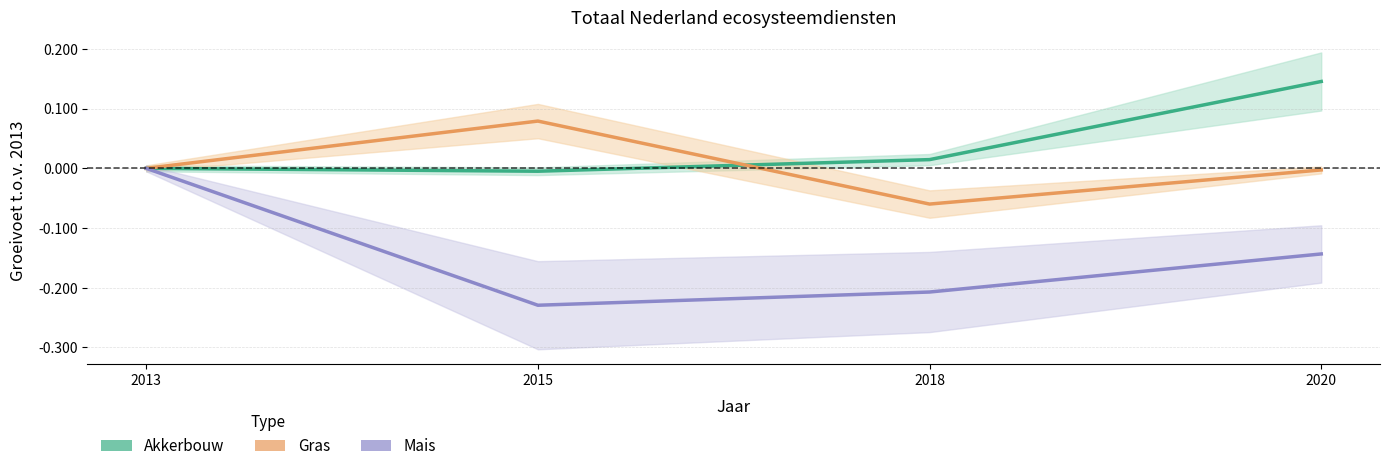

True or false: Mais has a value of -0.4 at 2015.

False